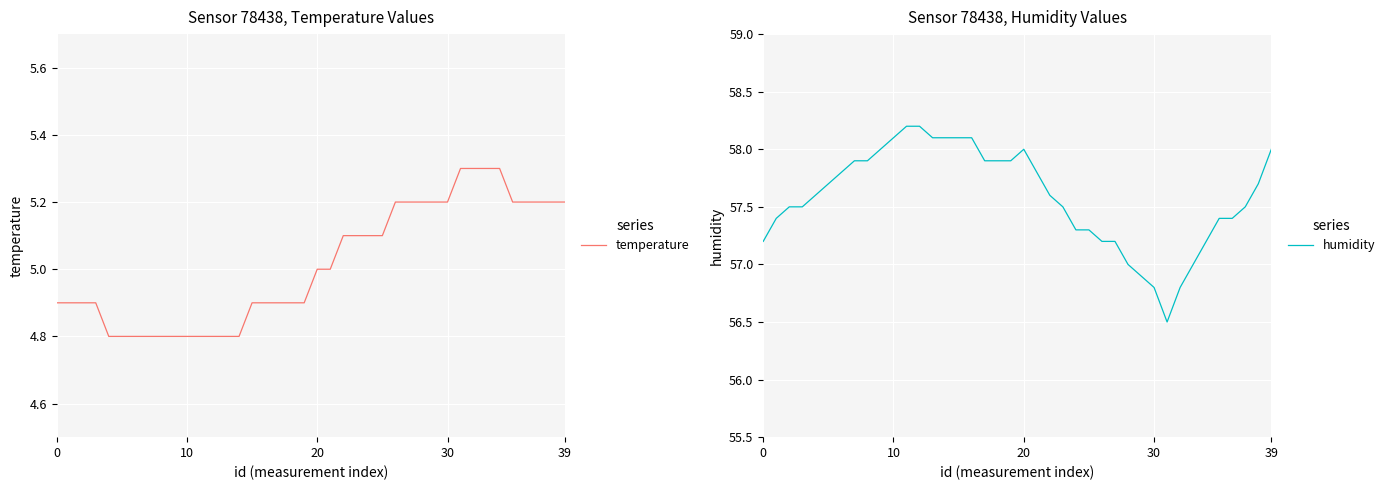

What is the difference between the humidity values at 24 and 26?

0.1